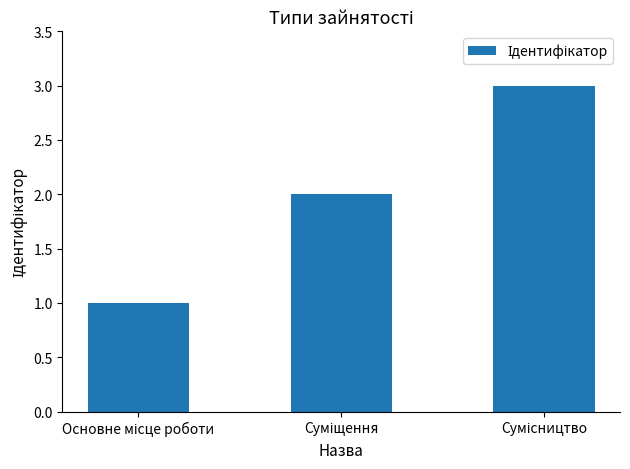

What is the average value?

2